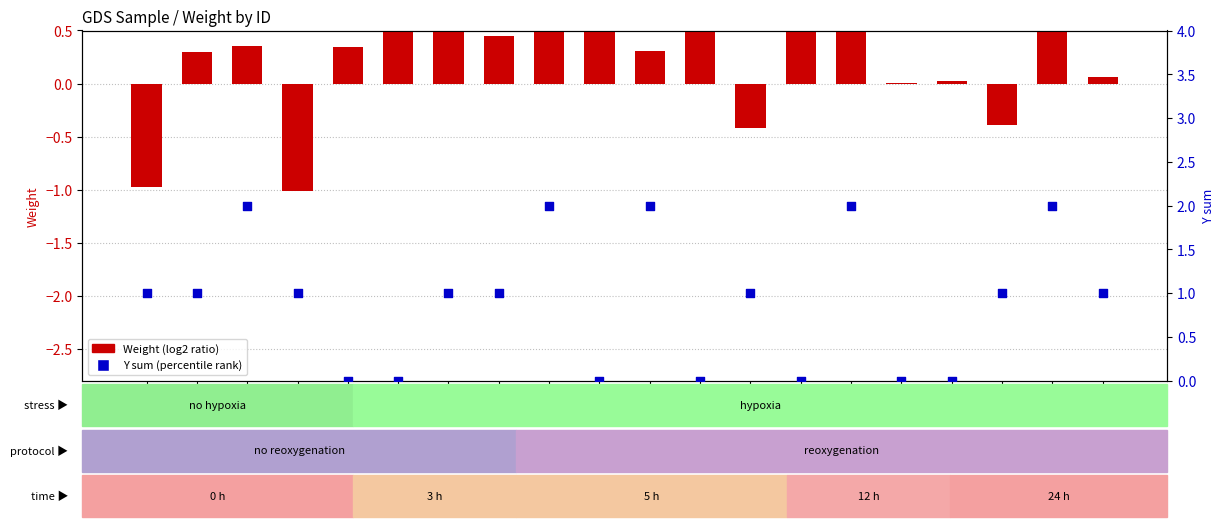

Which series has the largest Y range (max minus min)?

Weight (log2 ratio)